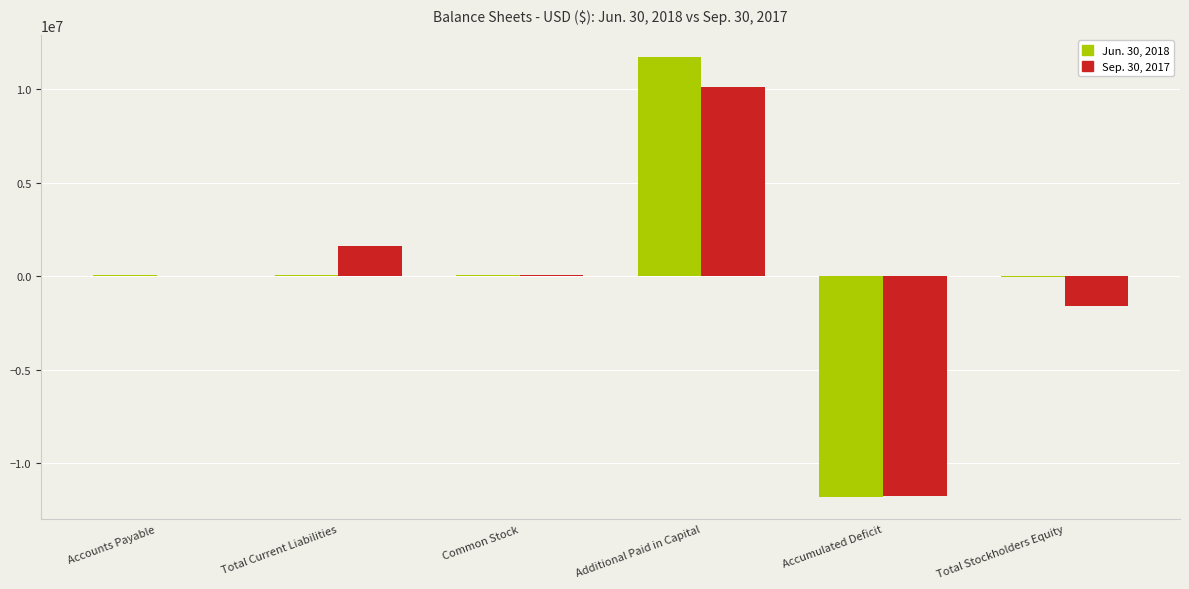

Does the chart contain stacked bars?

No